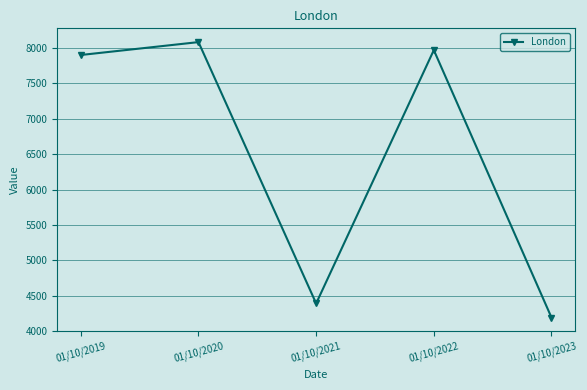

Does the chart have visible grid lines?

Yes